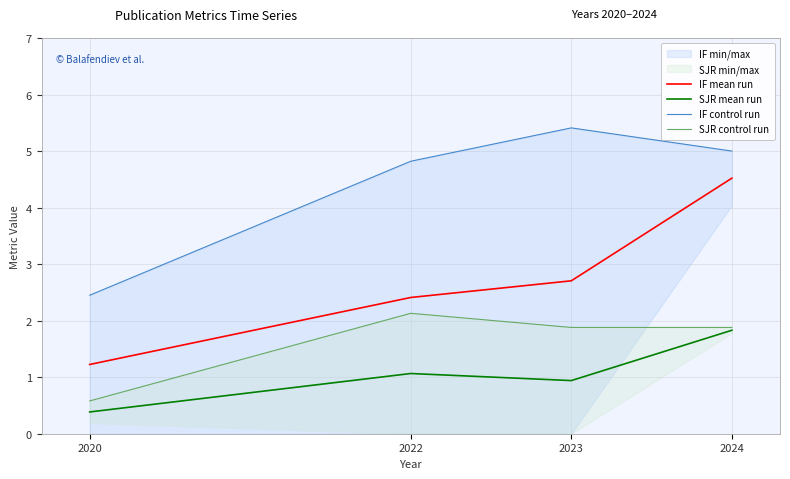

What is the average value of the SJR control run series?

1.6